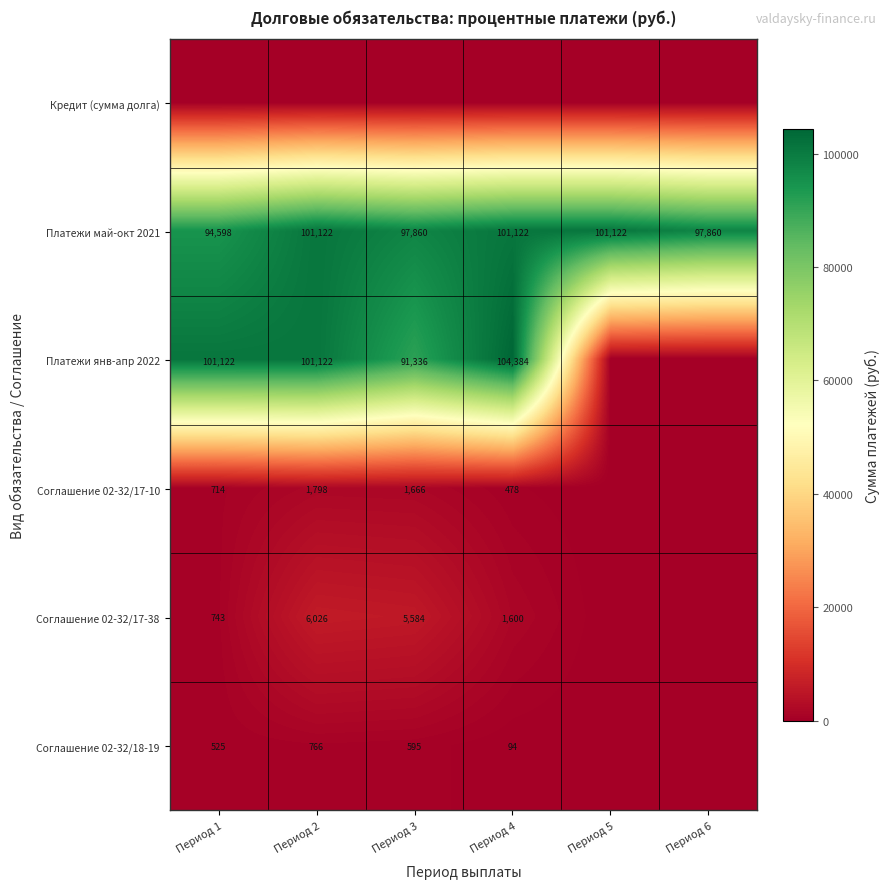

The Соглашение 02-32/17-10 series shows 480.2 at Период 2. True or false?

False